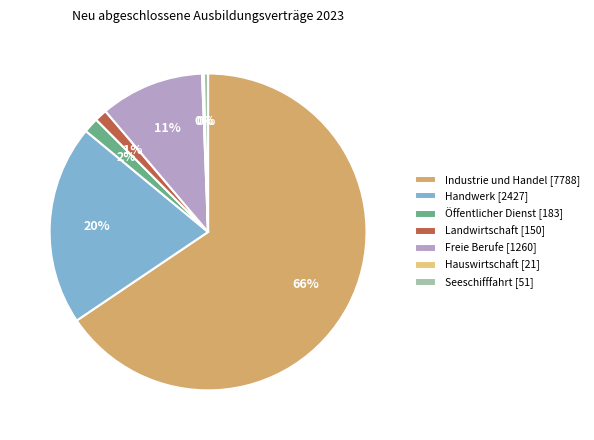

True or false: Freie Berufe [1260] accounts for 11% of the total.

True